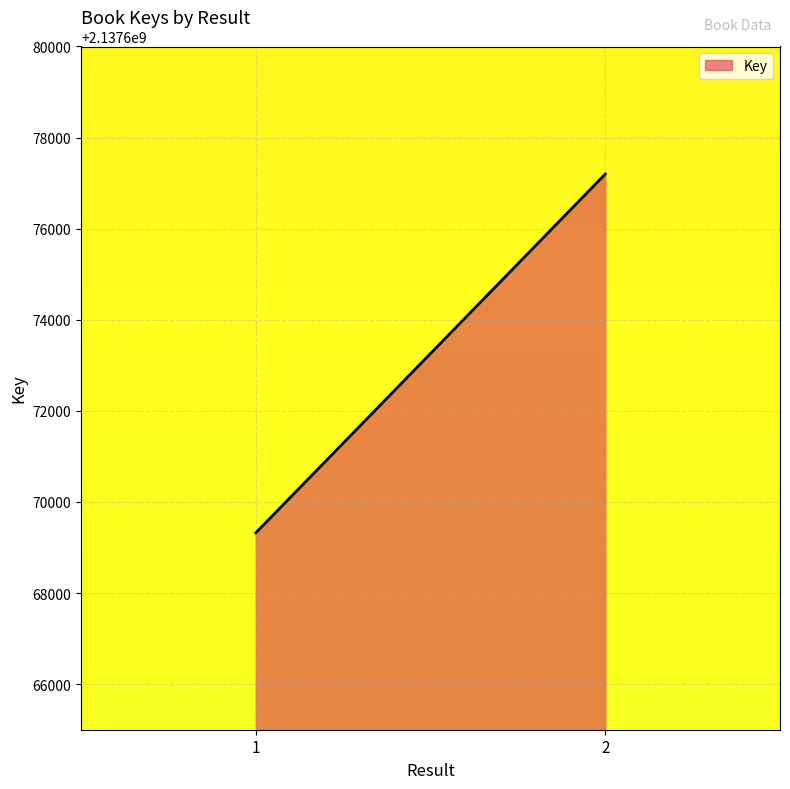

How many categories are shown in the chart?

2